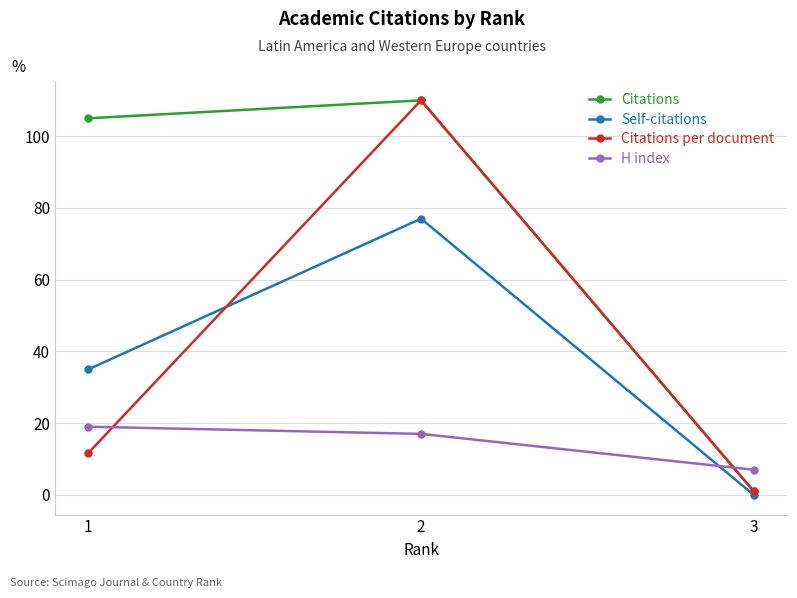

Which series has the largest total across all categories?

Citations